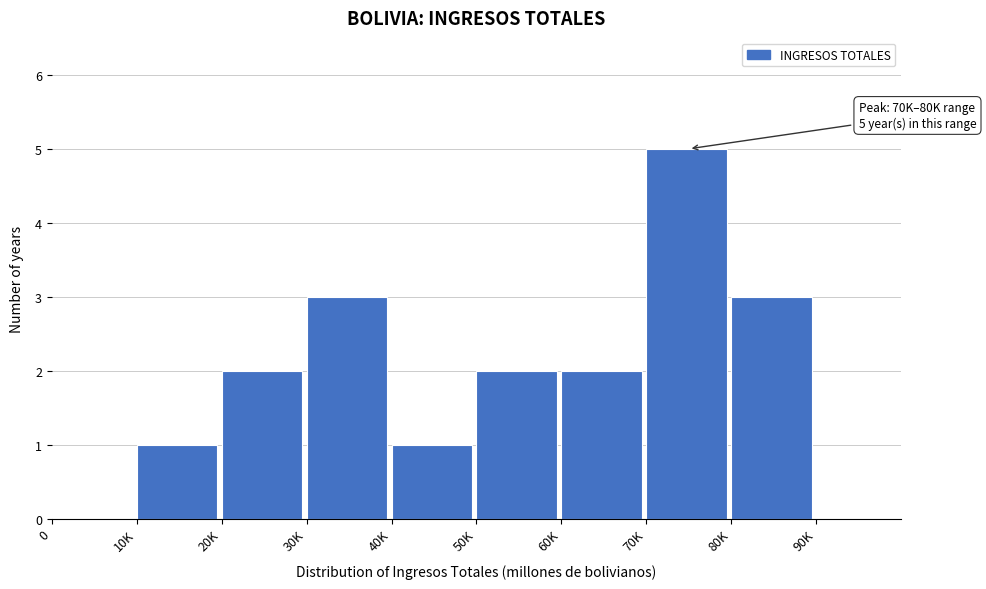

Reading left to right, transcribe all the data shown in this chart.

0=0	10K=1	20K=2	30K=3	40K=1	50K=2	60K=2	70K=5	80K=3	90K=0